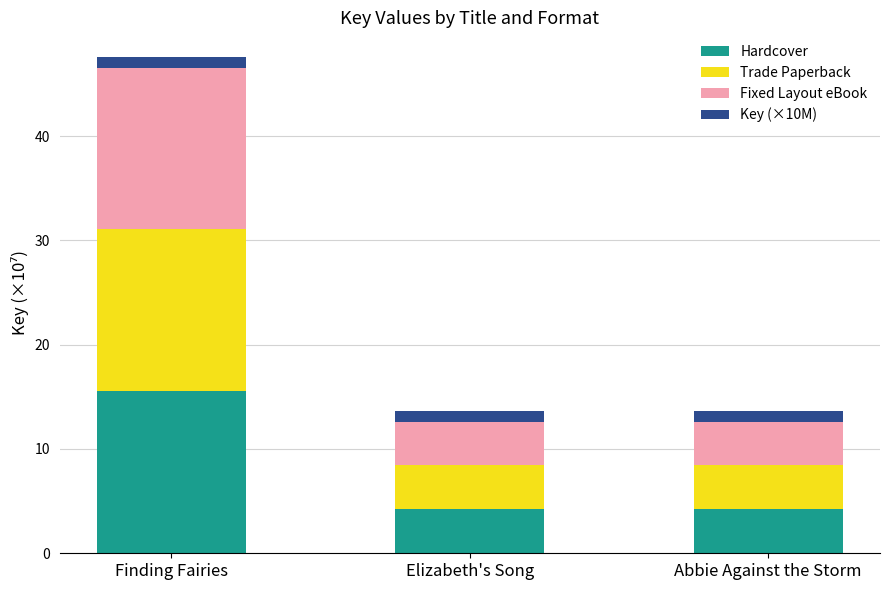

At which category is the sum across all series the highest?

Finding Fairies